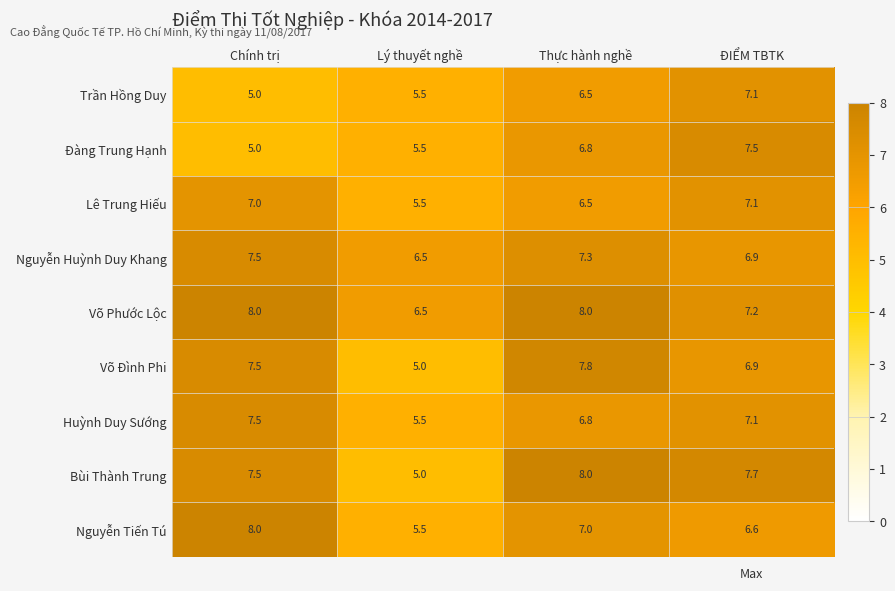

The Võ Phước Lộc series shows 11.0 at Thực hành nghề. True or false?

False